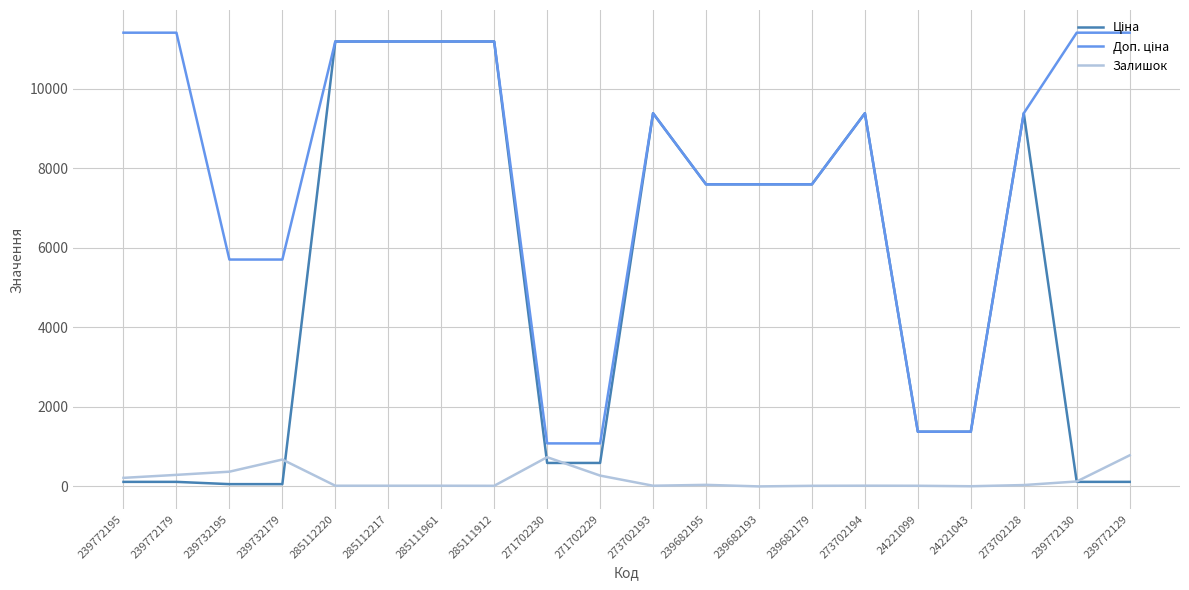

True or false: Залишок has a value of -528.5 at 239682193.

False